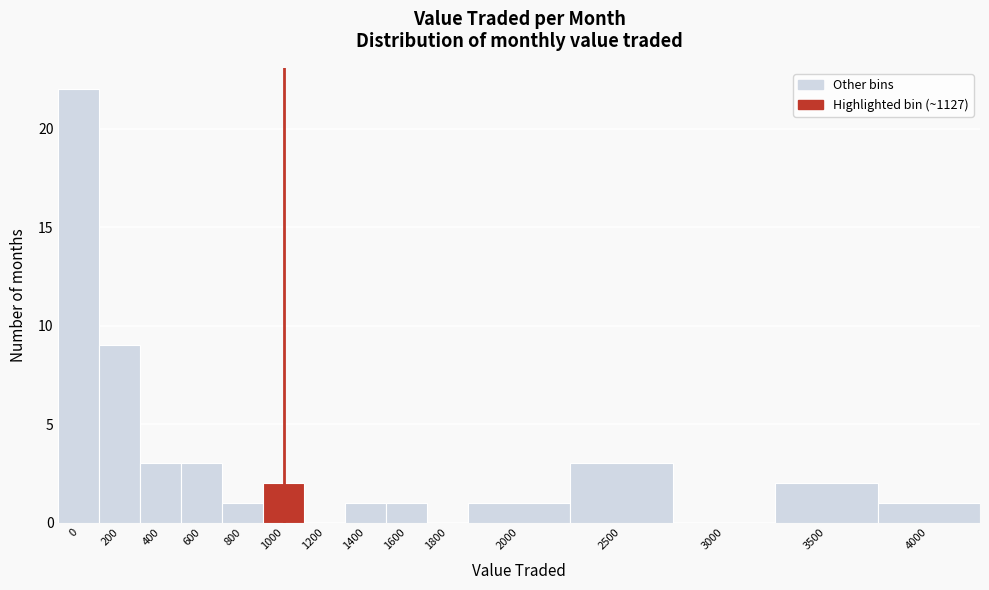

Reading left to right, what are all the values shown in this chart?

0=22	200=9	400=3	600=3	800=1	1000=2	1200=0	1400=1	1600=1	1800=0	2000=1	2500=3	3000=0	3500=2	4000=1